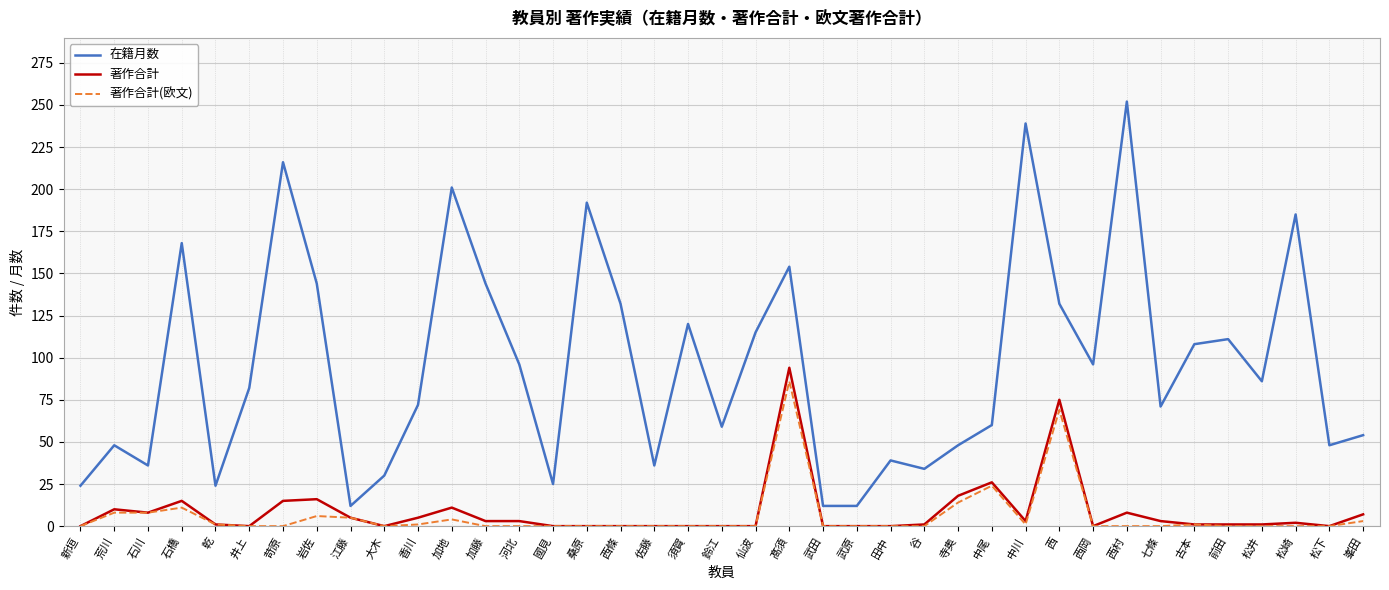

At which label is 著作合計(欧文) closest to 43?

中尾